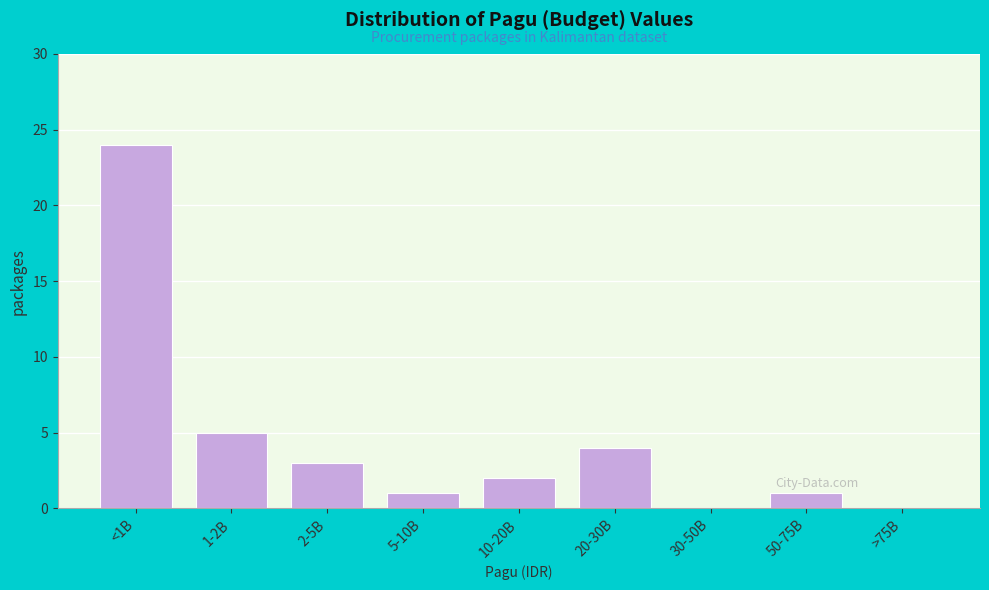

Reading left to right, list all the values displayed in this chart.

<1B=24	1-2B=5	2-5B=3	5-10B=1	10-20B=2	20-30B=4	30-50B=0	50-75B=1	>75B=0